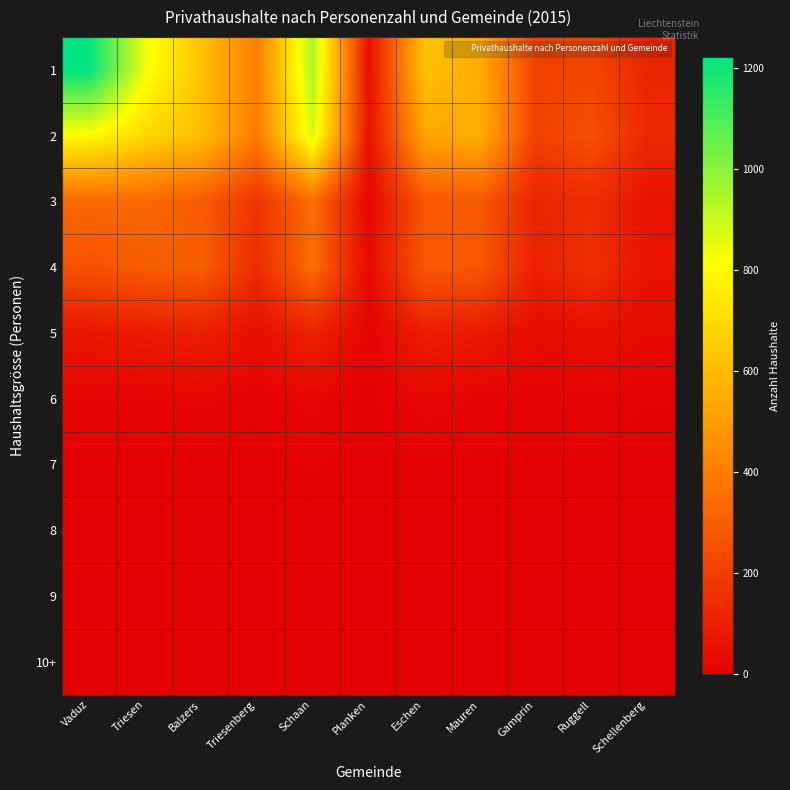

Count the number of categories in the chart.

11